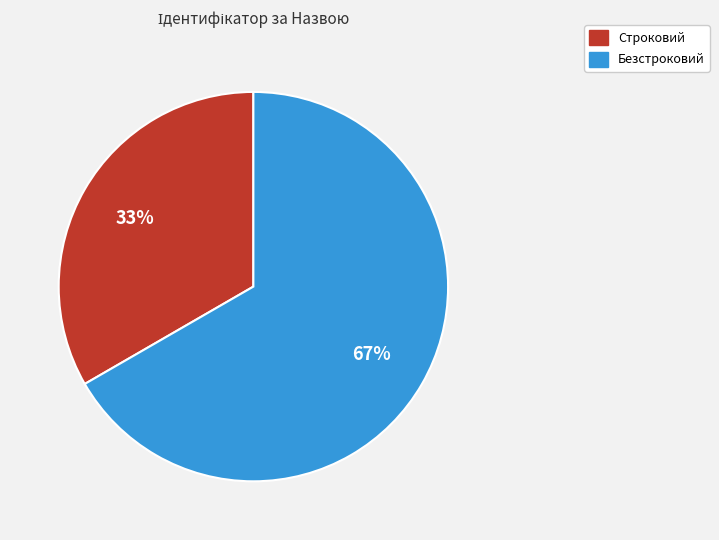

Is it true that Строковий is 33% of the pie?

True